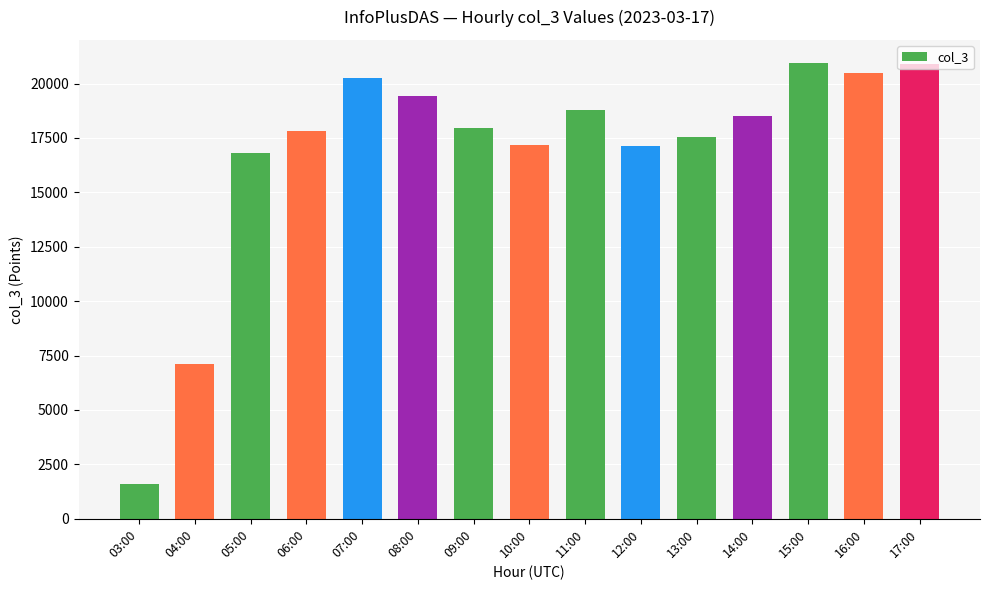

What is the sum of the values at 06:00 and 09:00?

35789